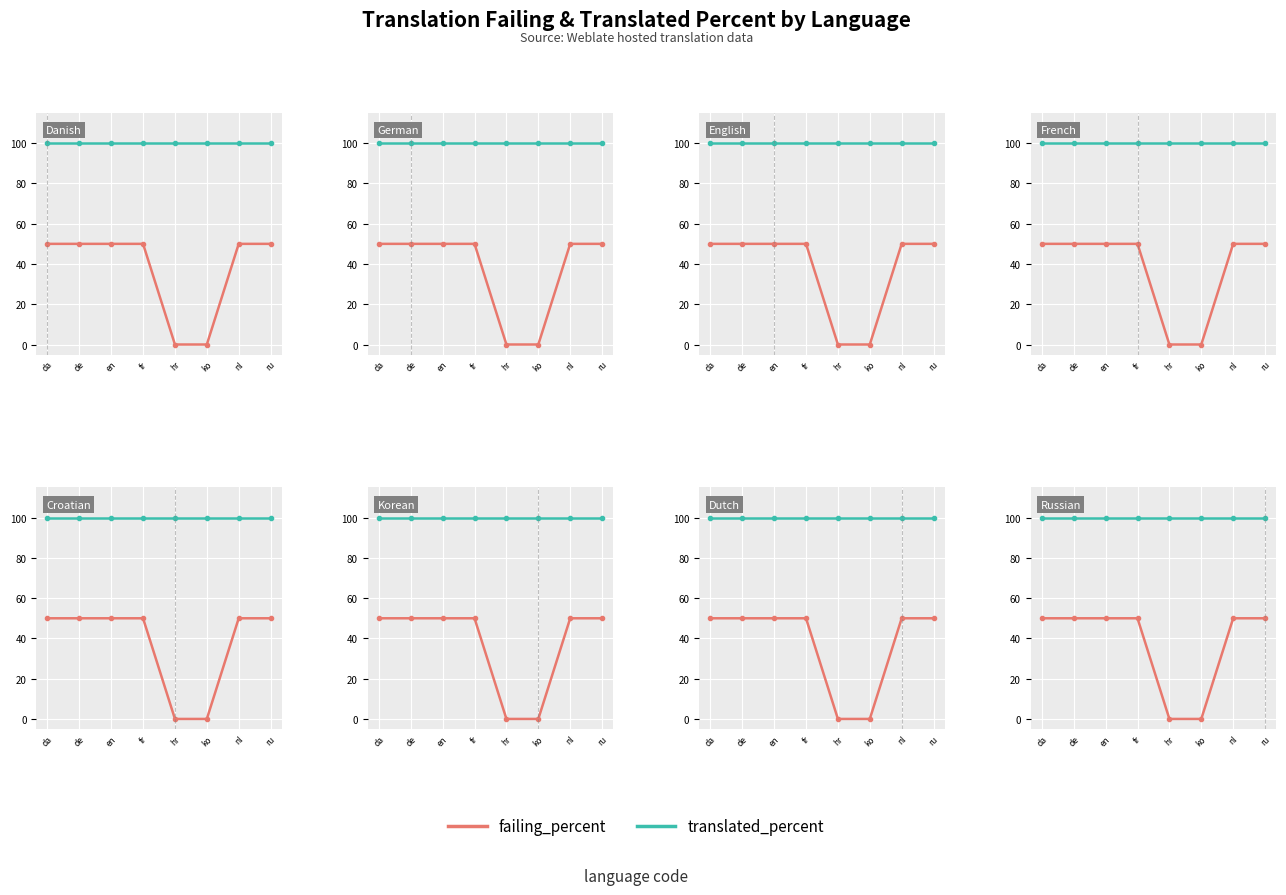

At how many categories does at least one series exceed 0?

8